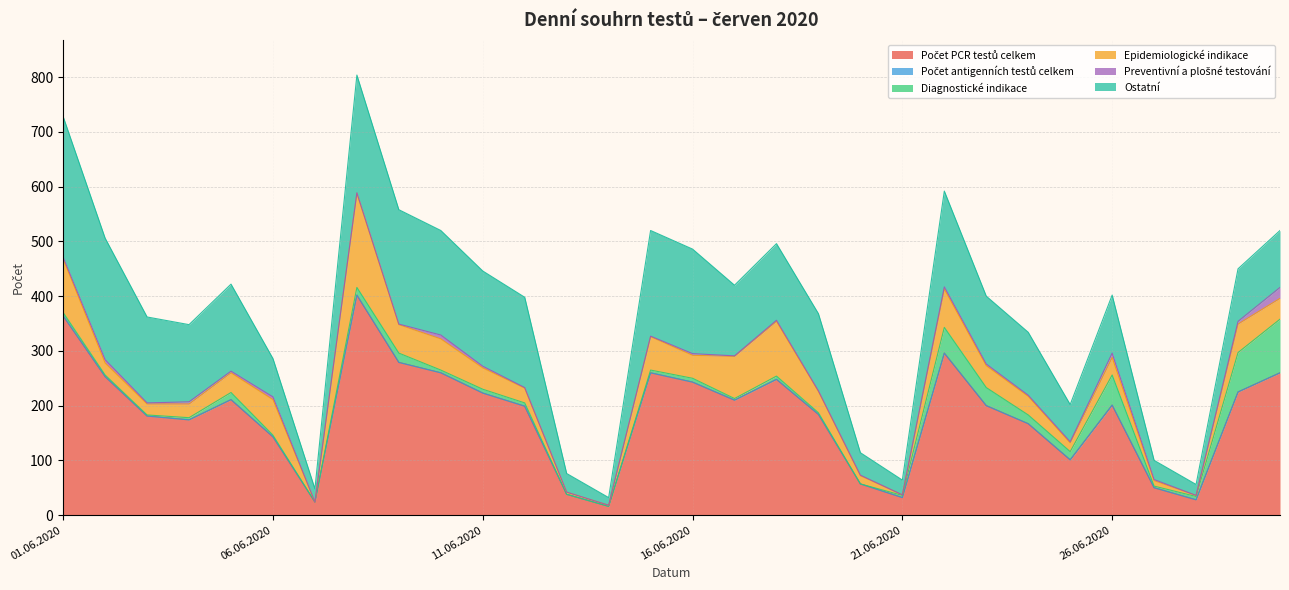

What is the label of the 26th point from the right?

05.06.2020